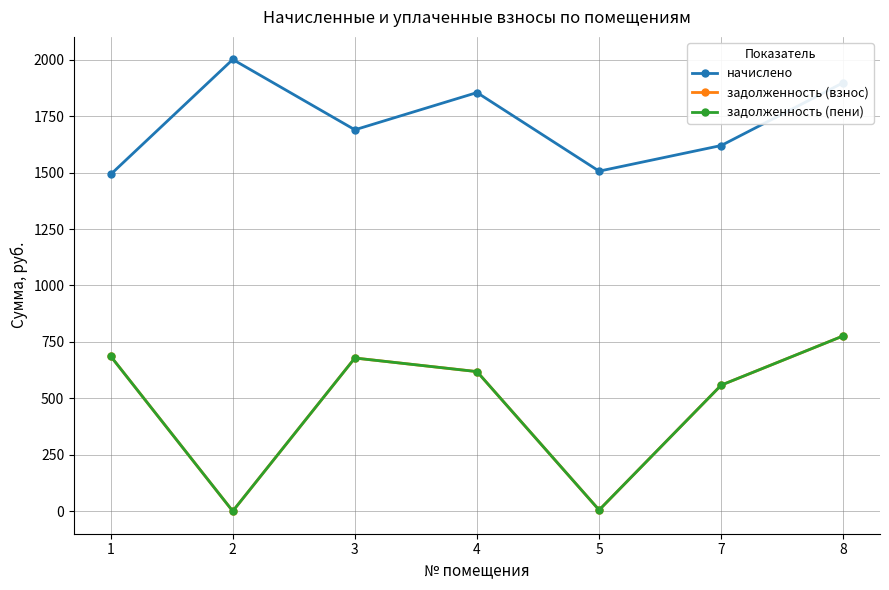

True or false: начислено and задолженность (взнос) intersect in this chart.

False